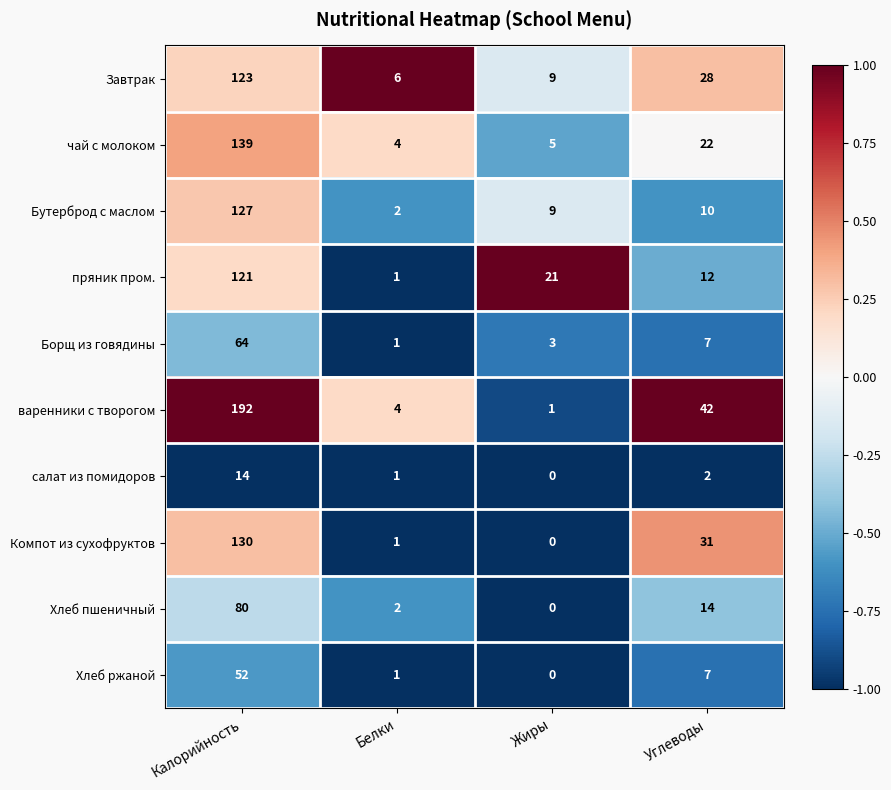

Count the number of categories in the chart.

4